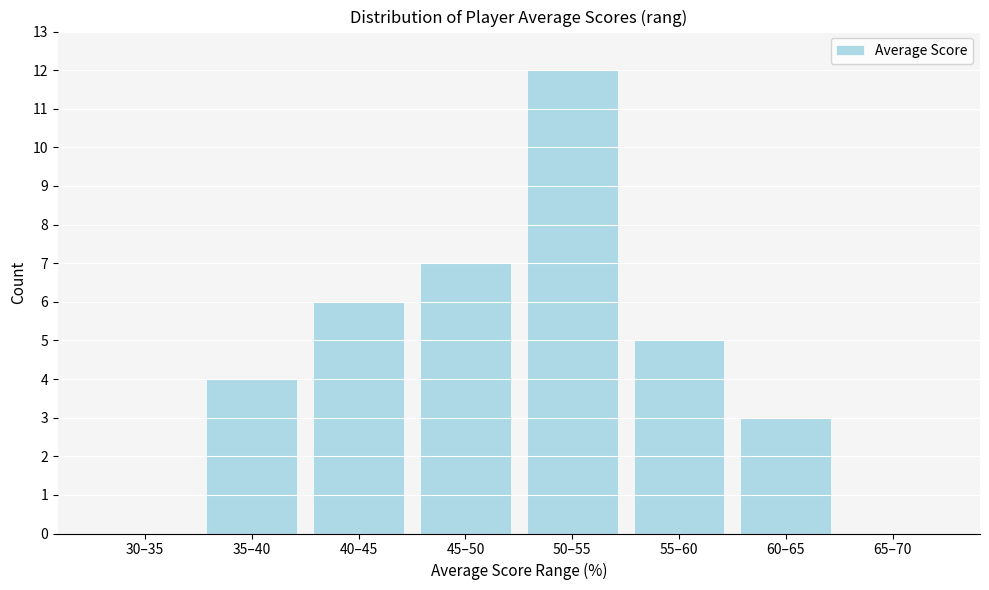

Reading right to left, extract all data points from this chart.

65–70=0	60–65=3	55–60=5	50–55=12	45–50=7	40–45=6	35–40=4	30–35=0